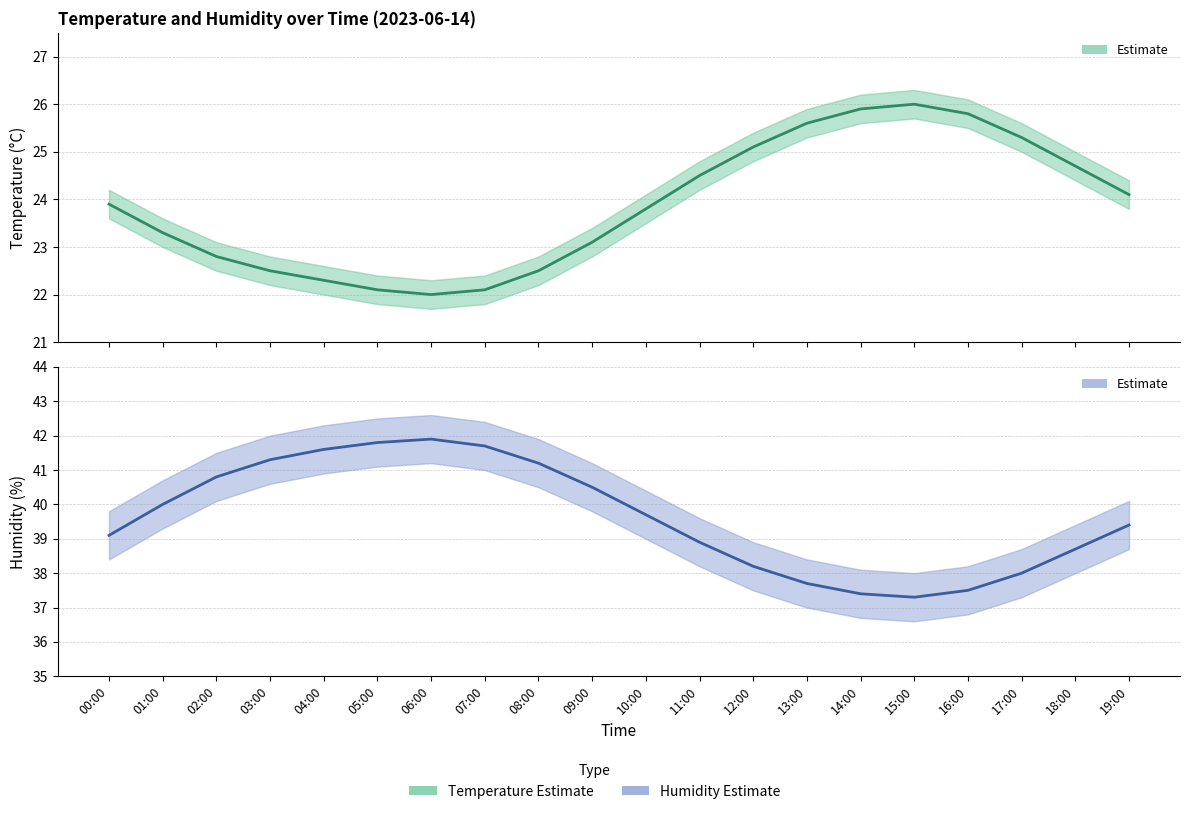

Rank the series by their average value, from highest to lowest.

humidity (estimate), temperature (estimate)